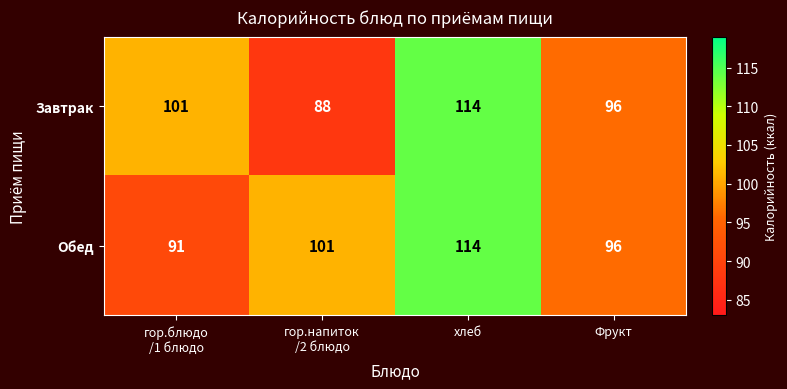

The value of Обед at Фрукт is 96. True or false?

True